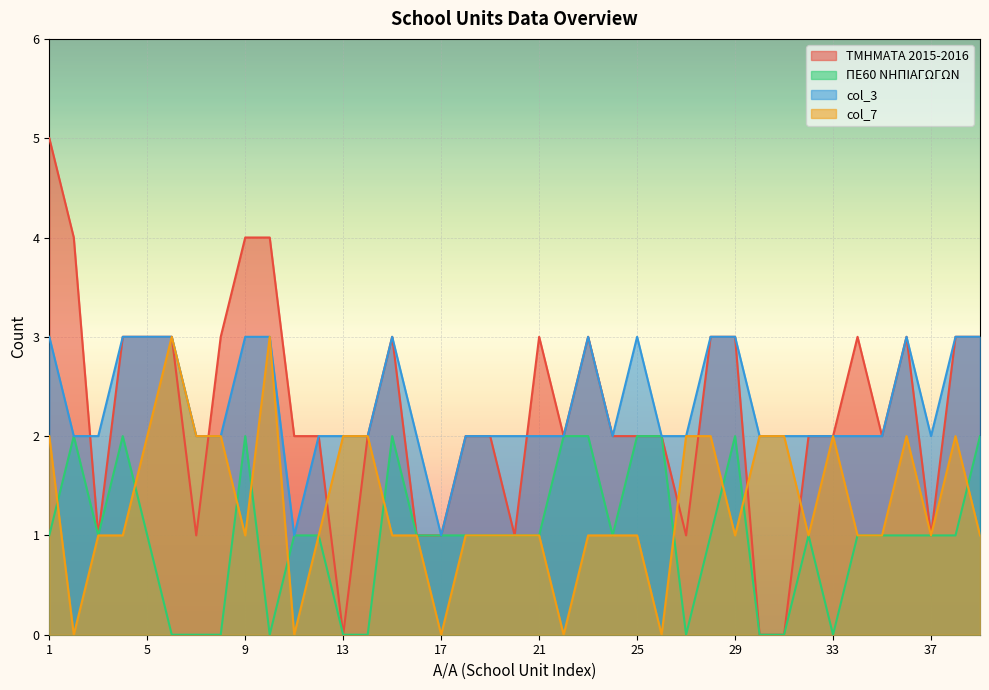

What is the total value across all series at 17?

3